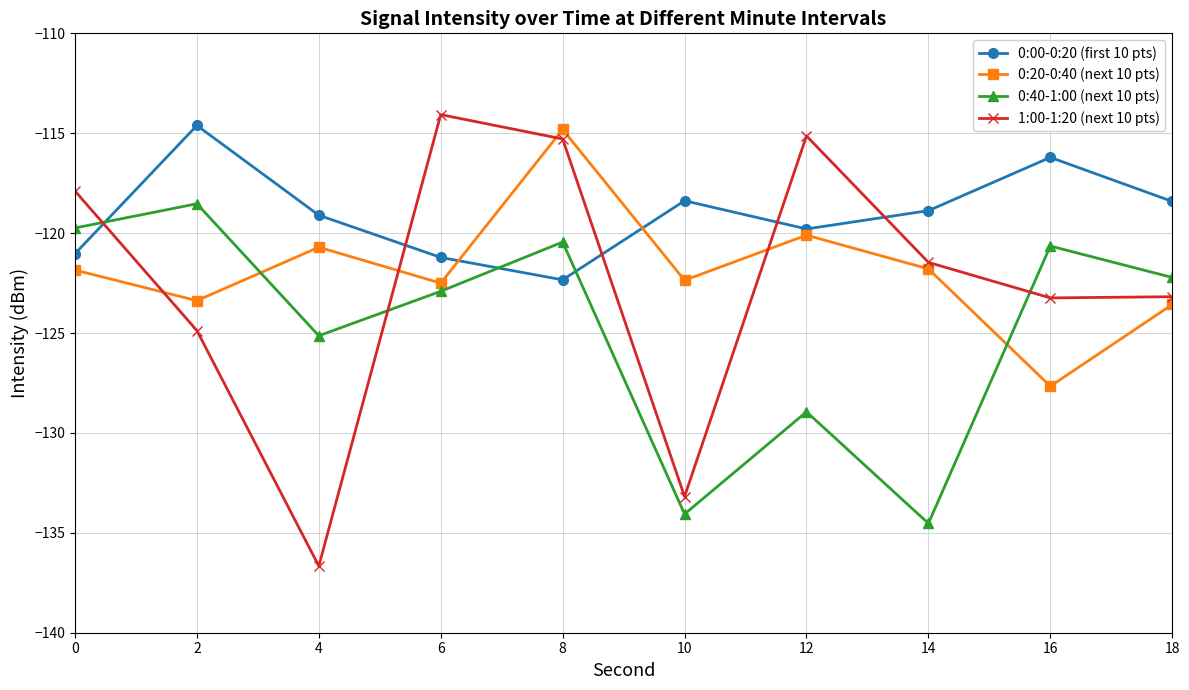

Reading left to right, what are all the values shown in this chart?

0:00-0:20 (first 10 pts): -121.0	-114.6	-119.1	-121.2	-122.3	-118.4	-119.8	-118.9	-116.2	-118.4
0:20-0:40 (next 10 pts): -121.8	-123.4	-120.7	-122.5	-114.8	-122.4	-120.1	-121.8	-127.7	-123.6
0:40-1:00 (next 10 pts): -119.7	-118.5	-125.1	-122.9	-120.4	-134.1	-128.9	-134.5	-120.6	-122.2
1:00-1:20 (next 10 pts): -117.9	-124.9	-136.7	-114.1	-115.3	-133.2	-115.1	-121.5	-123.2	-123.2